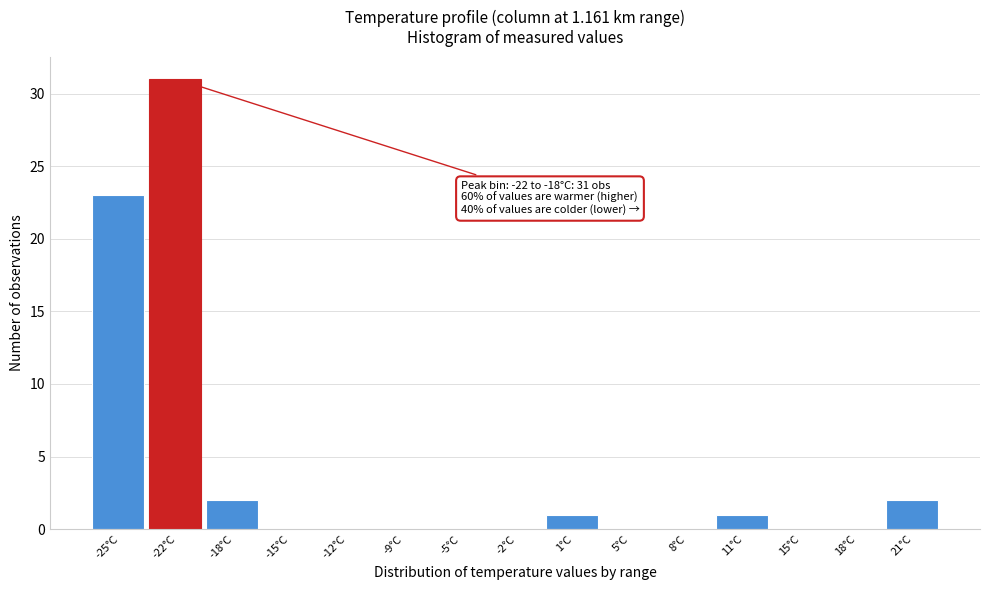

Reading right to left, transcribe all the data shown in this chart.

21°C=2	18°C=0	15°C=0	11°C=1	8°C=0	5°C=0	1°C=1	-2°C=0	-5°C=0	-9°C=0	-12°C=0	-15°C=0	-18°C=2	-22°C=31	-25°C=23